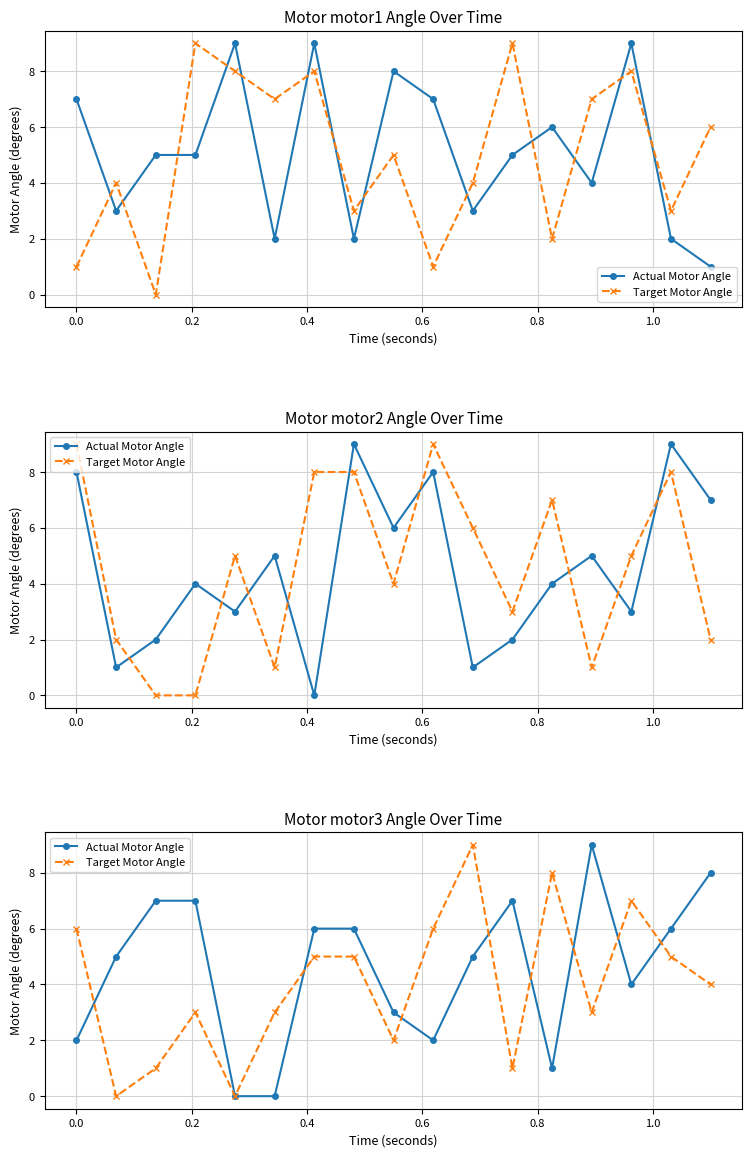

What is the difference between the maximum and second lowest values in the Target Motor Angle series?

9